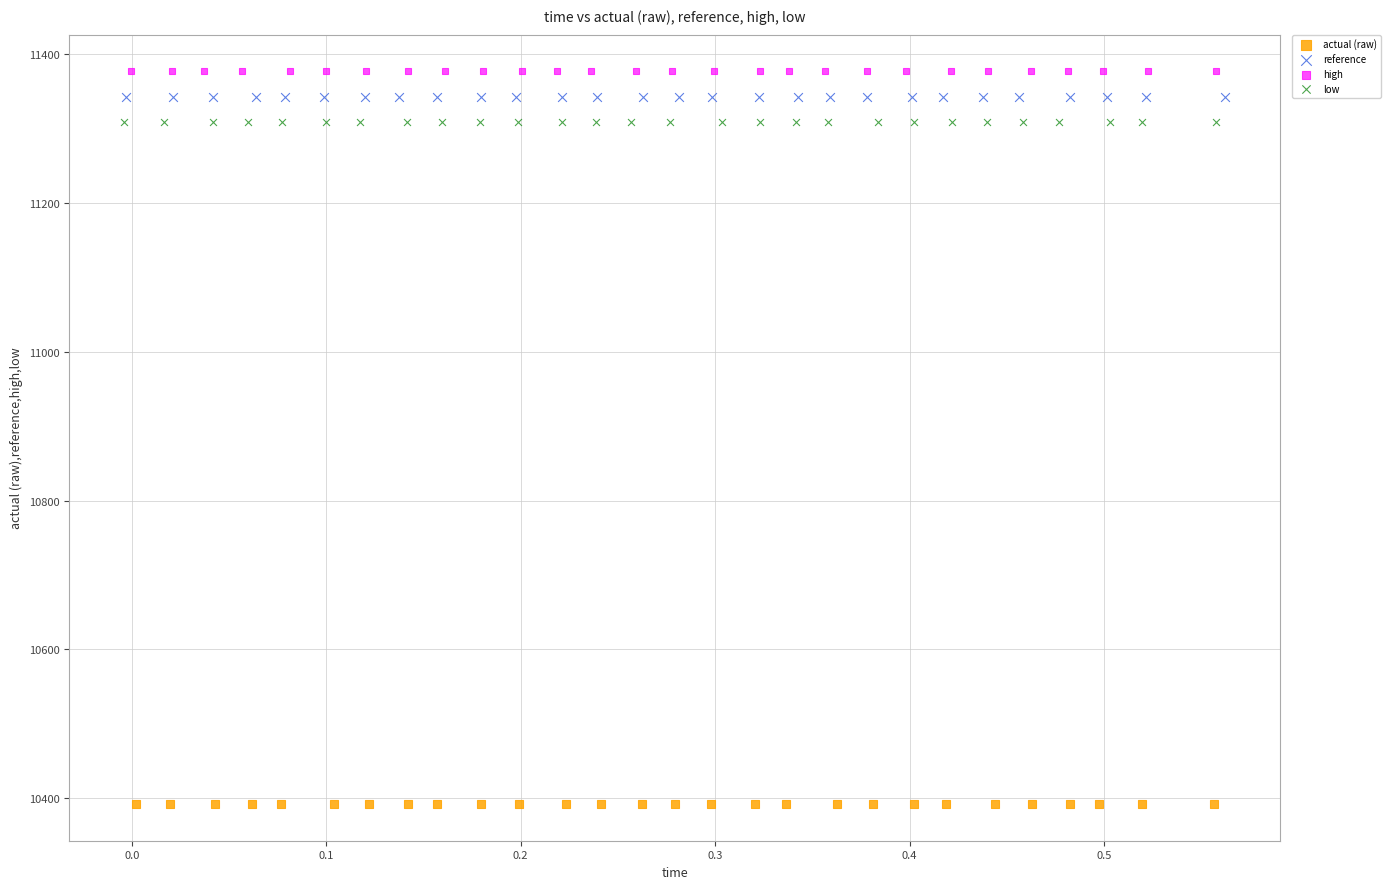

Which series reaches the maximum Y coordinate?

high